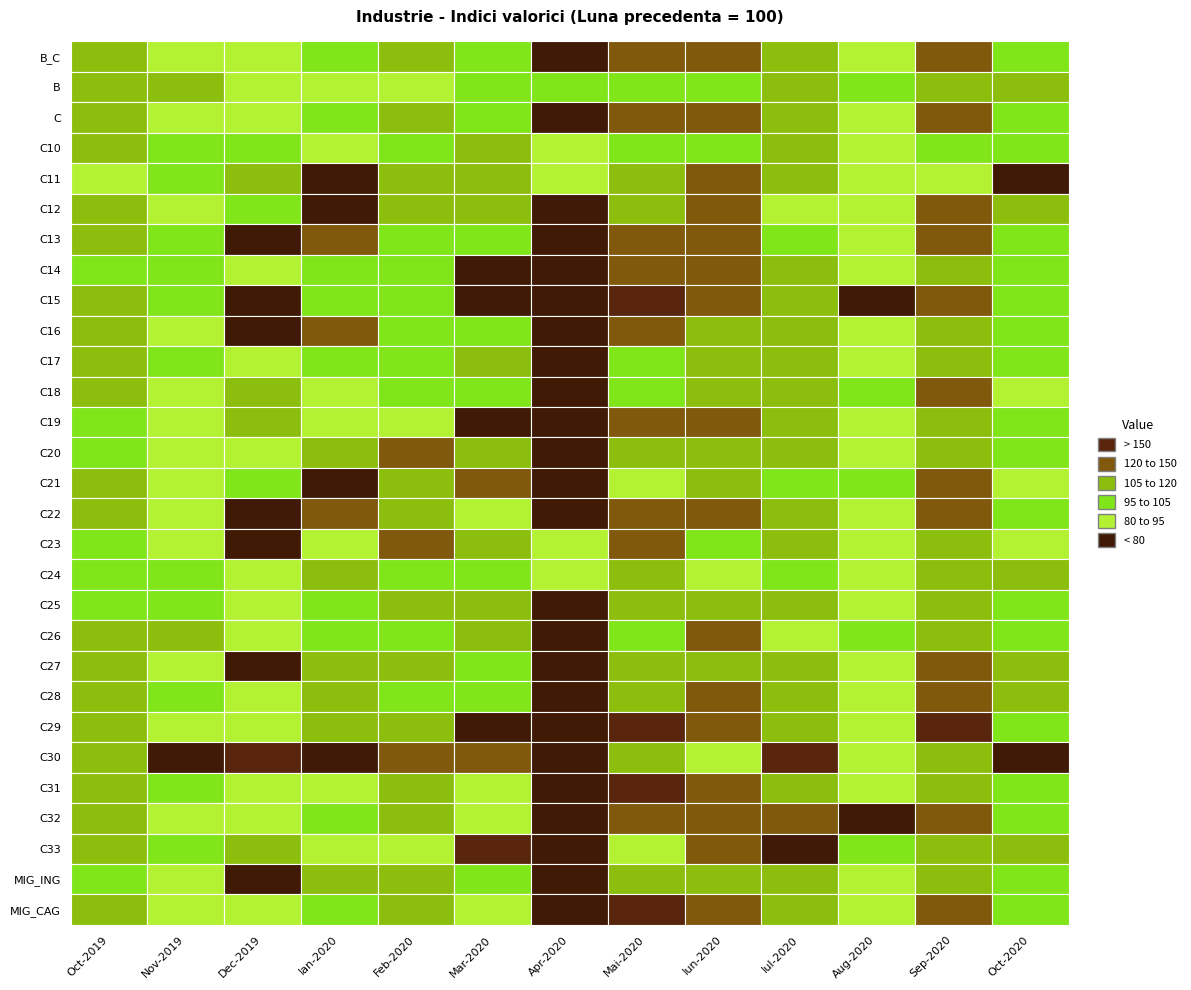

What is the difference between the C values at Iun-2020 and Oct-2019?

14.0